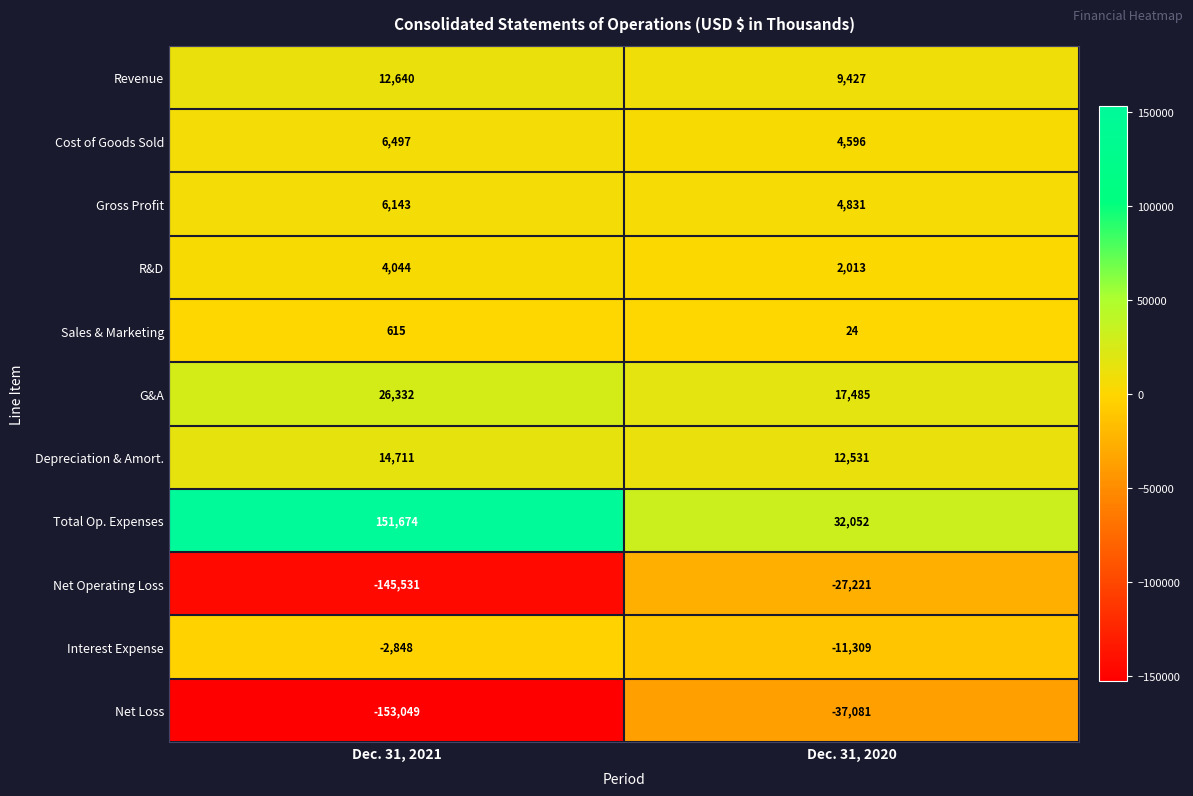

What is the total value across all series at Dec. 31, 2020?

7348